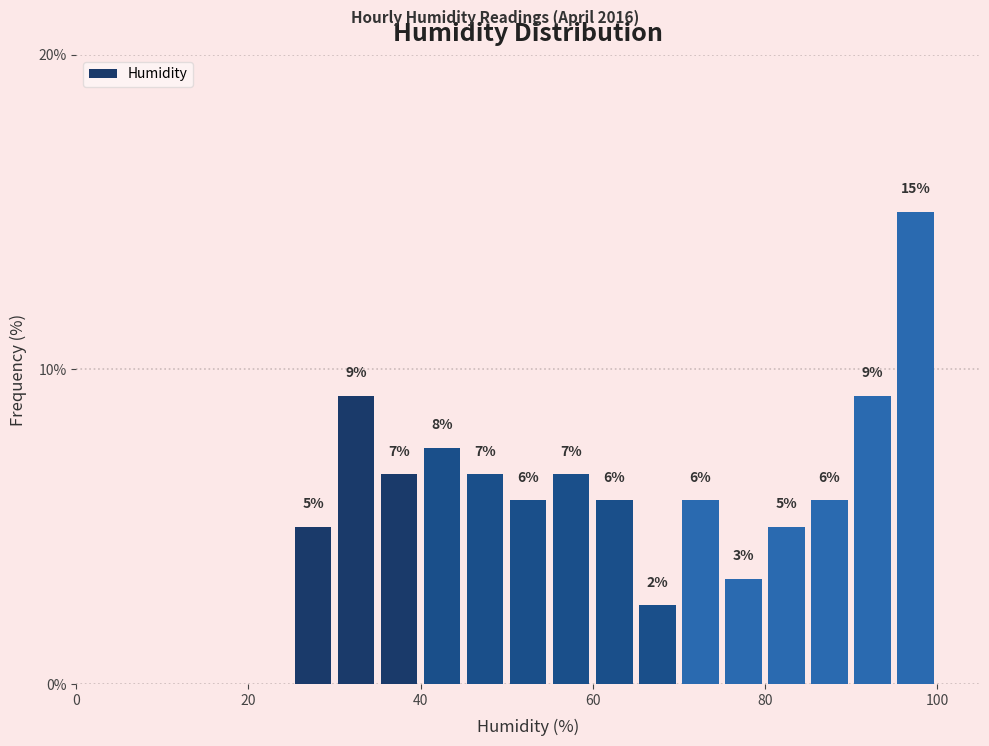

Read against the x-axis, roughly where is the centre of the tallest bar?

98